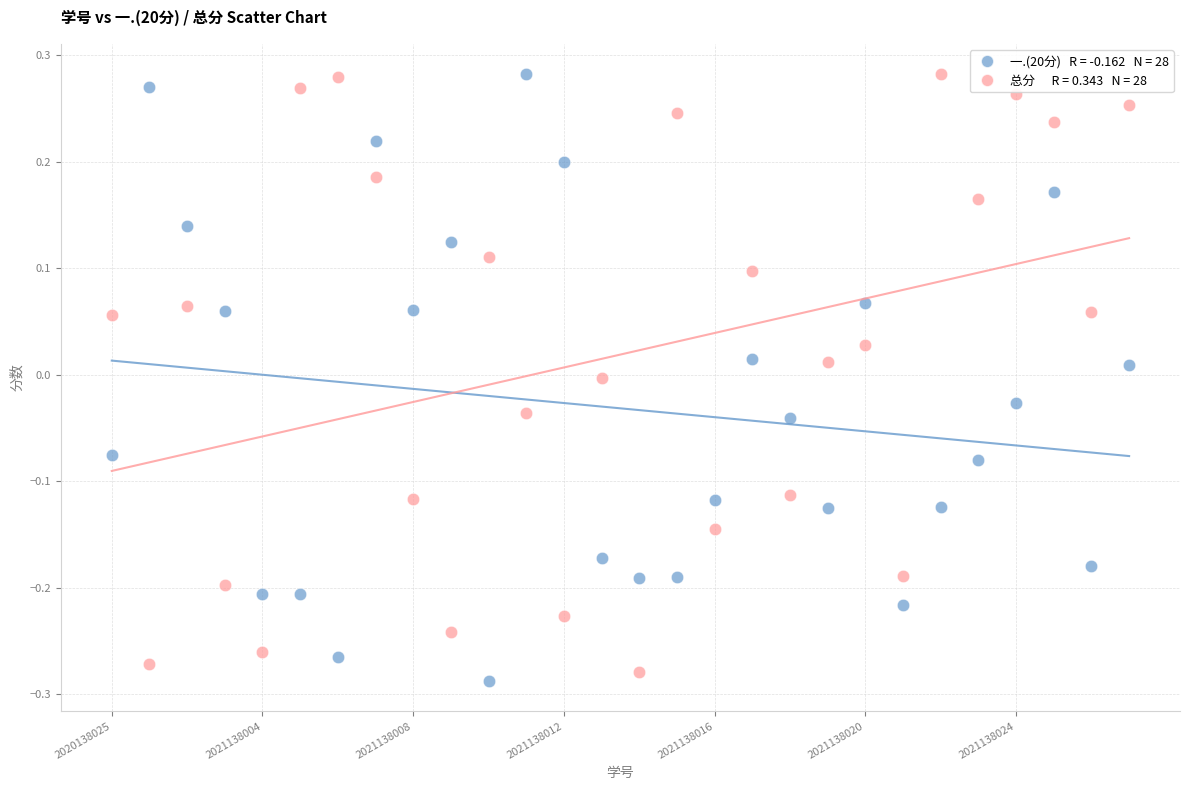

Across all data points, what is the range of Y values (max minus min)?

0.6